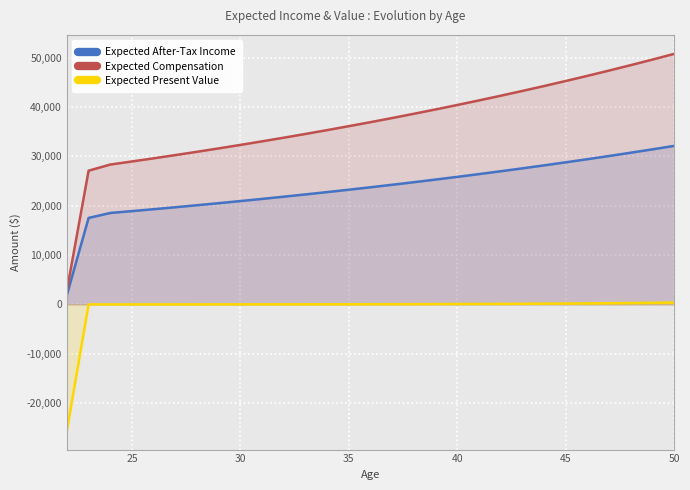

What are all the series names shown in the legend?

Expected After-Tax Income, Expected Compensation, Expected Present Value